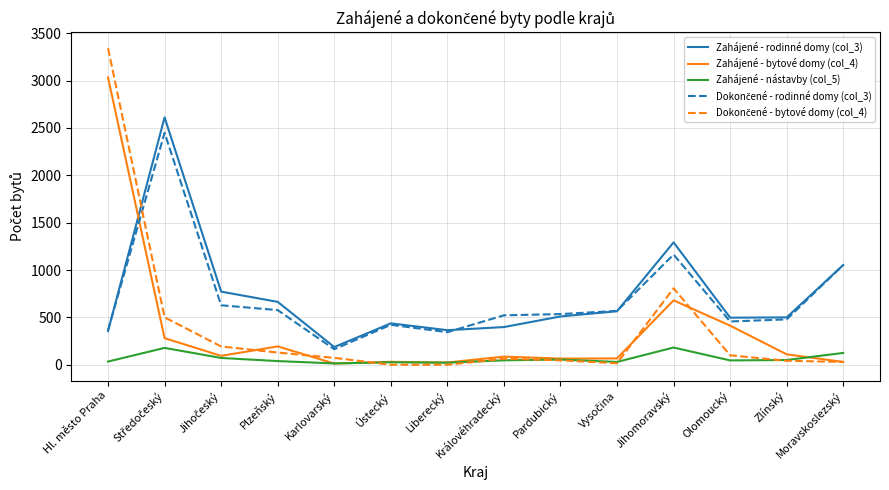

True or false: Zahájené - nástavby (col_5) and Zahájené - rodinné domy (col_3) cross at least once.

False